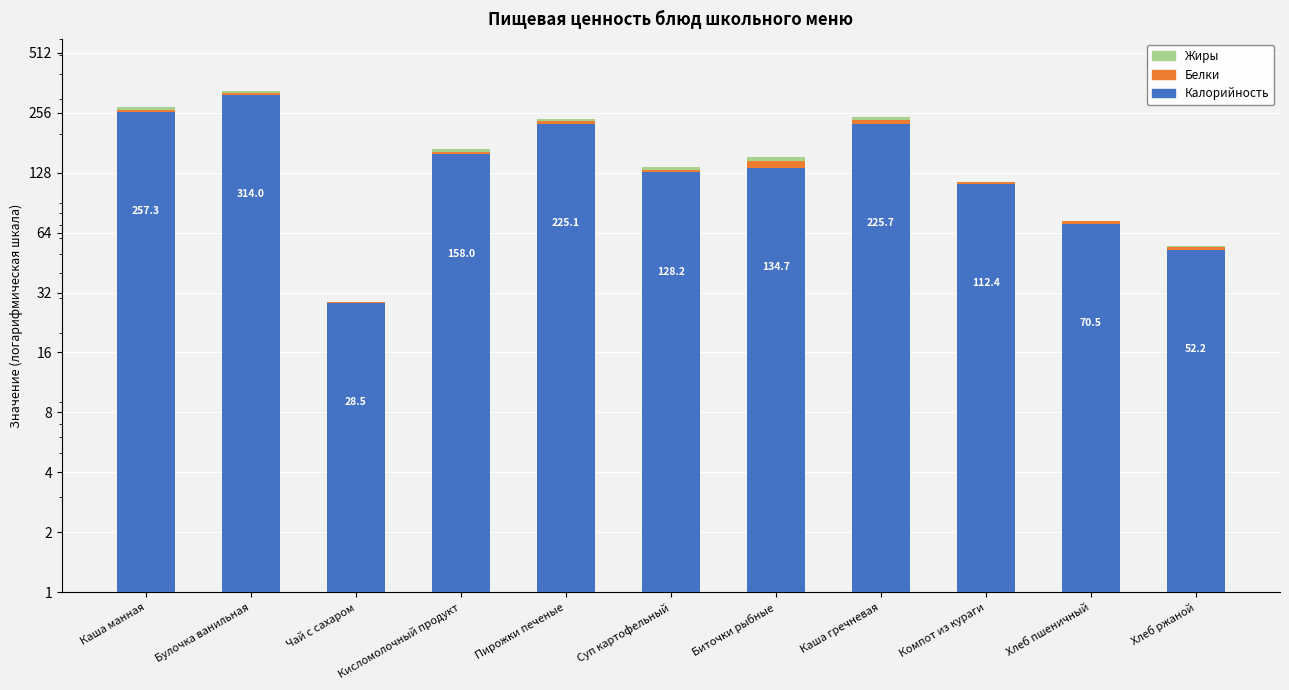

Rank the series by their maximum value, from lowest to highest.

Жиры, Белки, Калорийность